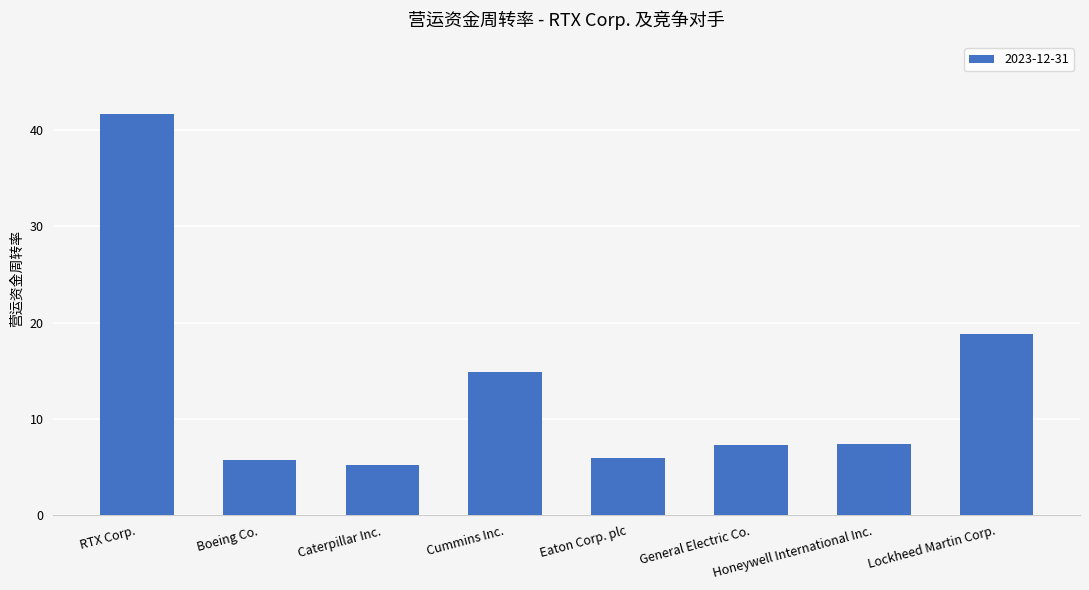

The chart shows a value of 5.9 at Eaton Corp. plc. True or false?

True